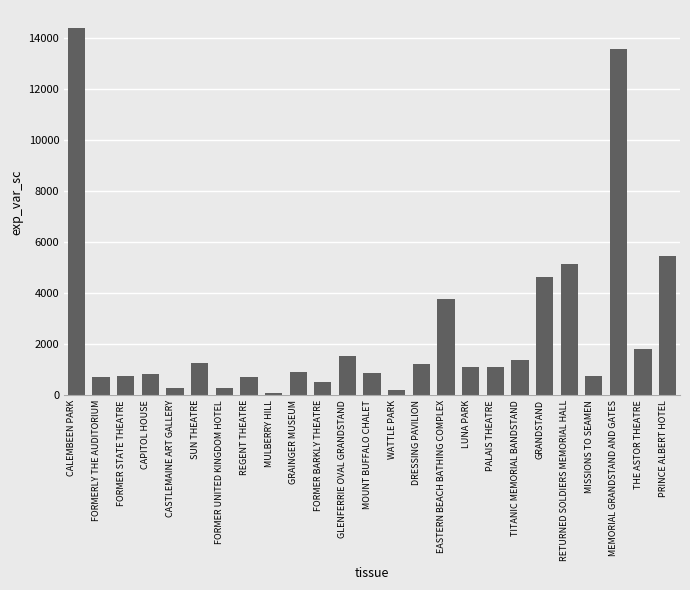

What is the label of the 22nd bar from the left?

MISSIONS TO SEAMEN